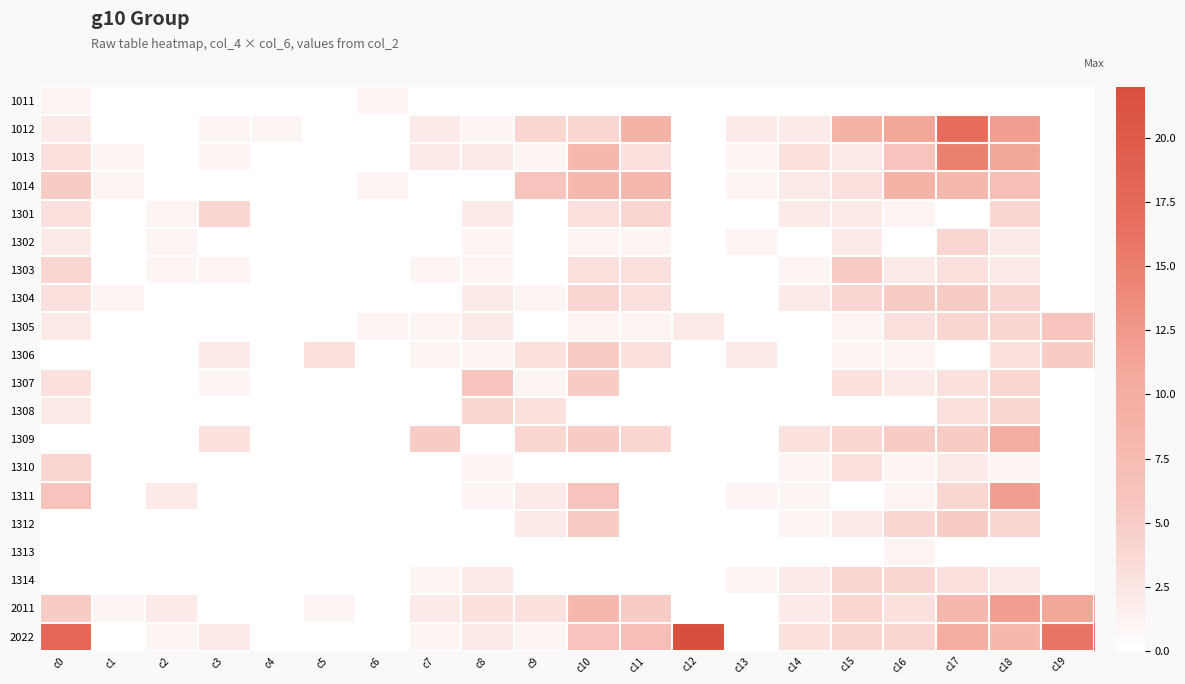

What is the difference between the highest and lowest values at c15?

9